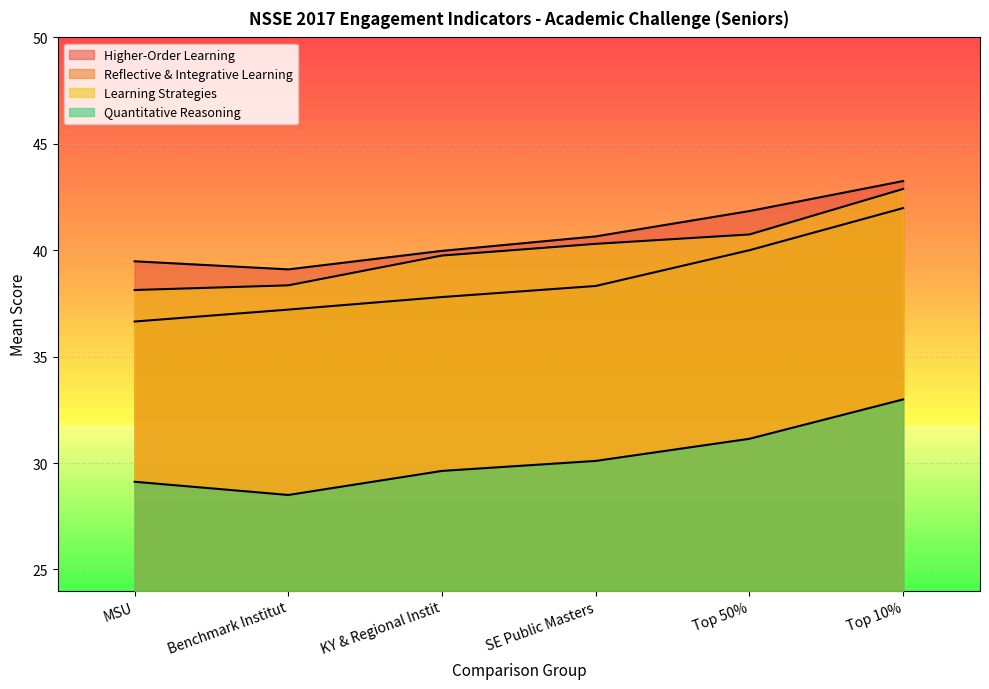

True or false: Learning Strategies and Reflective & Integrative Learning intersect in this chart.

False